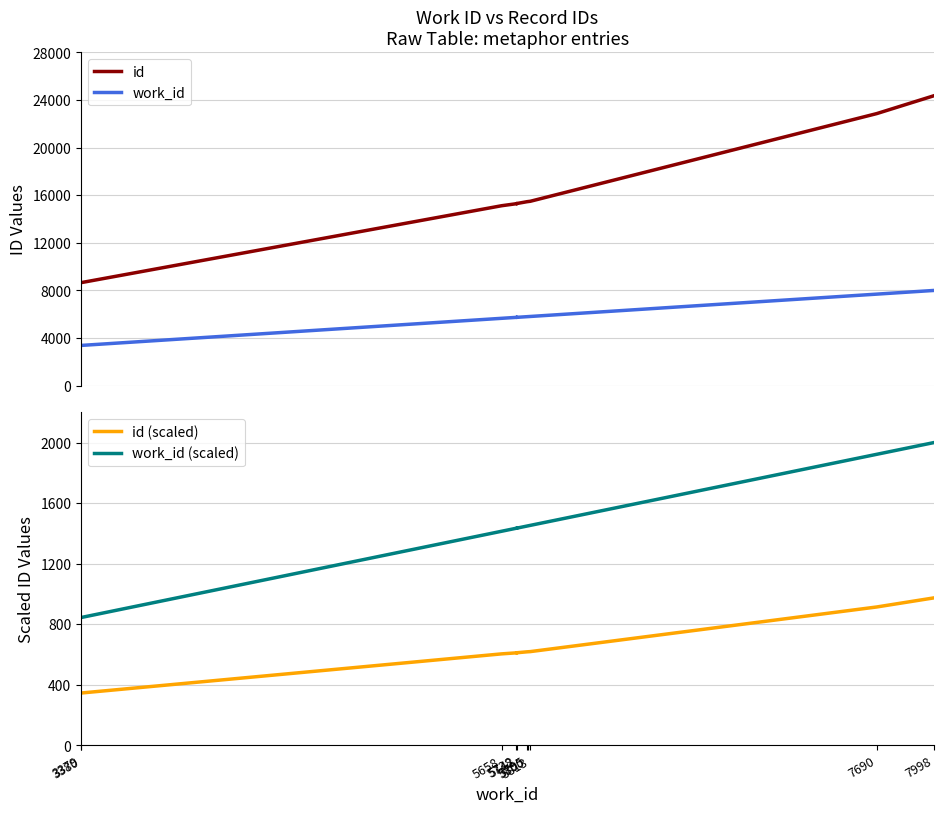

True or false: id (scaled) and work_id (scaled) cross at least once.

False